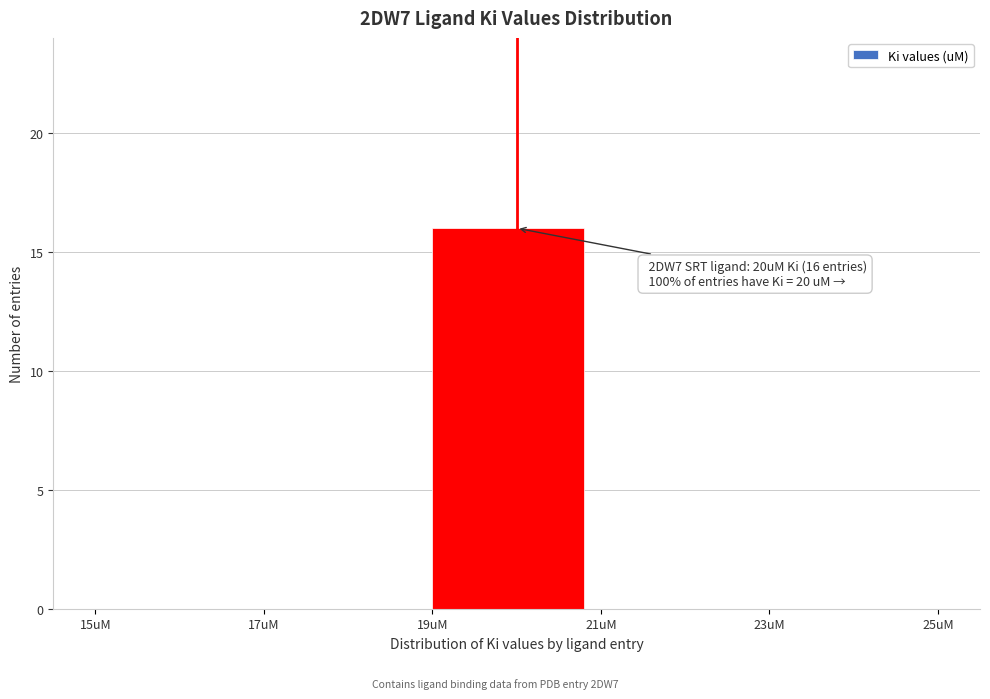

Which range on the x-axis has the tallest bar?

19 to 21